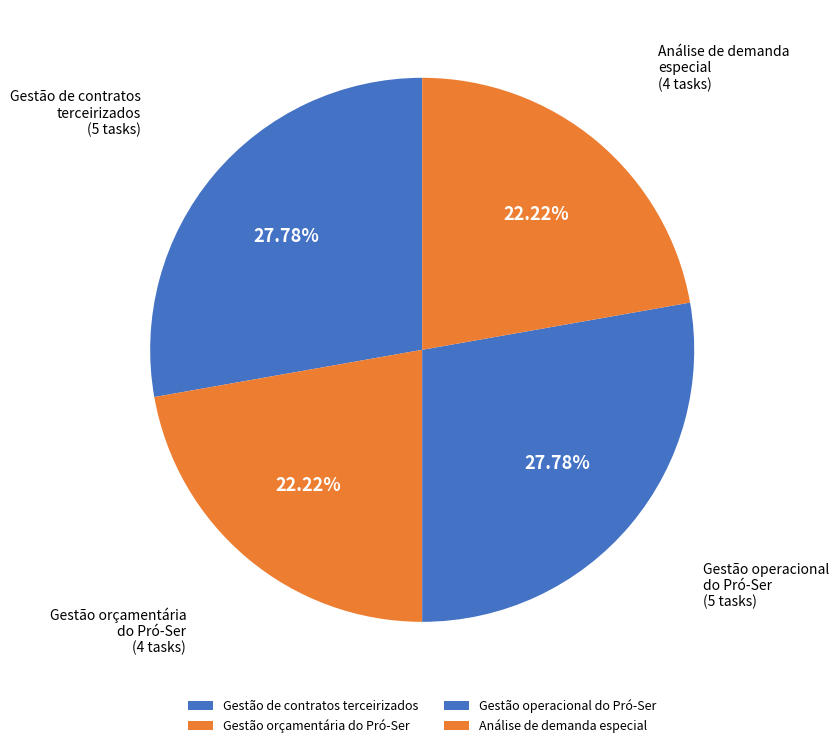

What portion of the pie excludes Gestão operacional do Pró-Ser?

72.2%